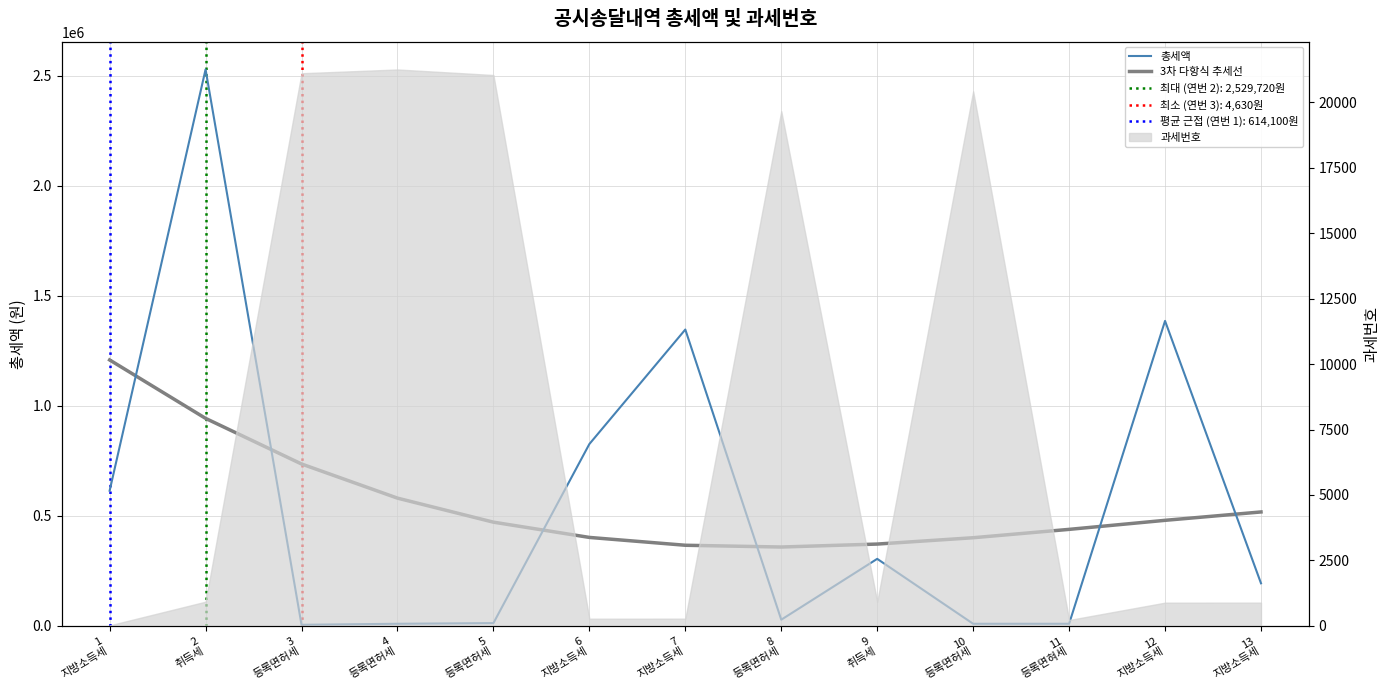

How many interior local valleys does the 3차 다항식 추세선 series have?

1